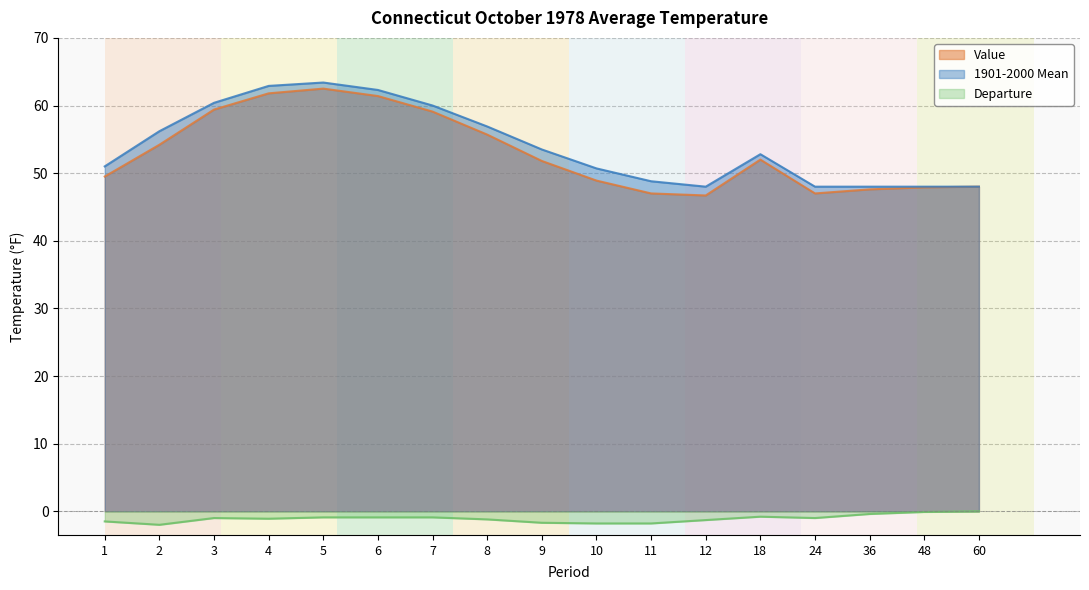

At 10, list the series in order from largest to smallest.

1901-2000 Mean, Value, Departure